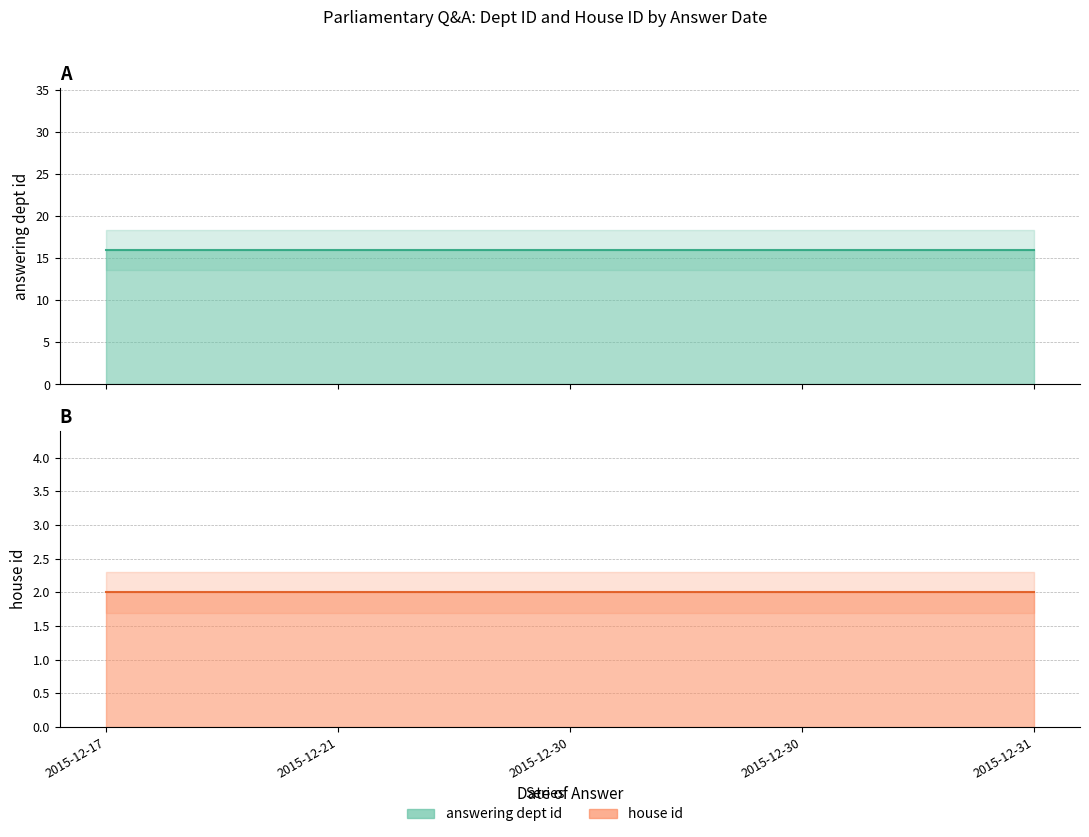

True or false: house id has a value of 3 at 2015-12-31.

False